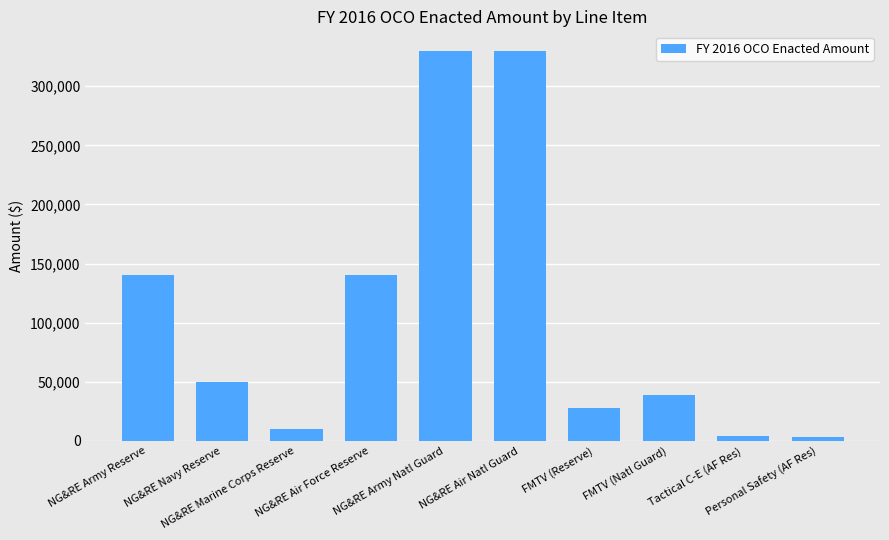

What is the ratio of the value at NG&RE Air Force Reserve to the value at Personal Safety (AF Res)?

41.1